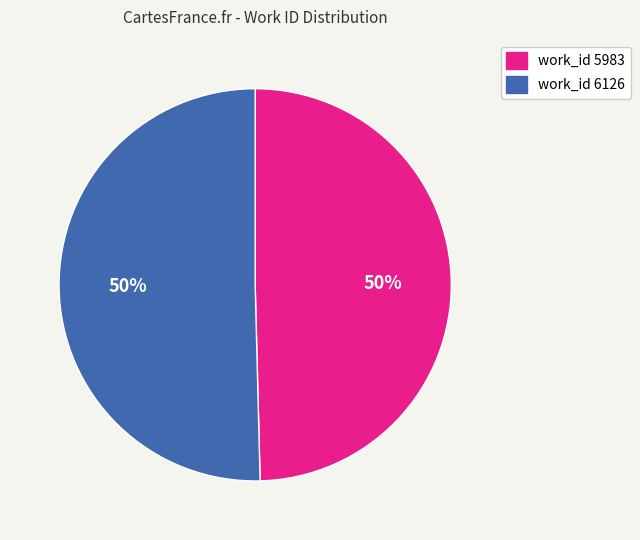

To the nearest percent, what is the average slice percentage?

50%